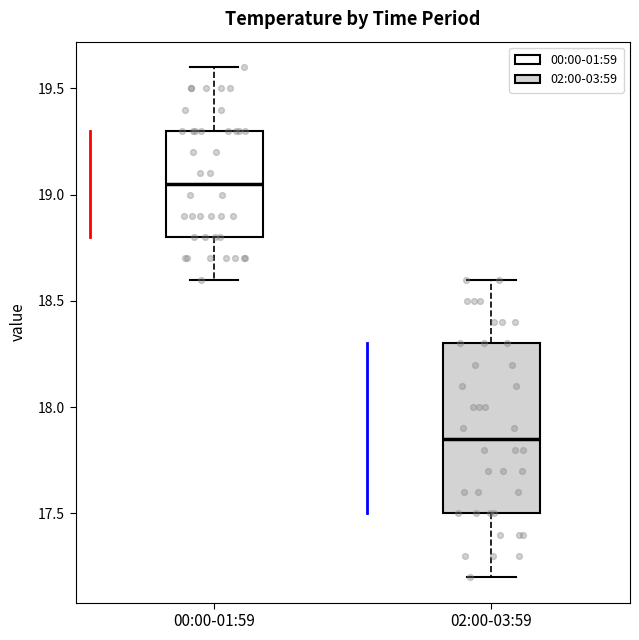

Where is the lower edge of the box for 02:00-03:59 on the y-axis? The values are not printed on the chart, so give them approximately, as read against the axis.

17.50